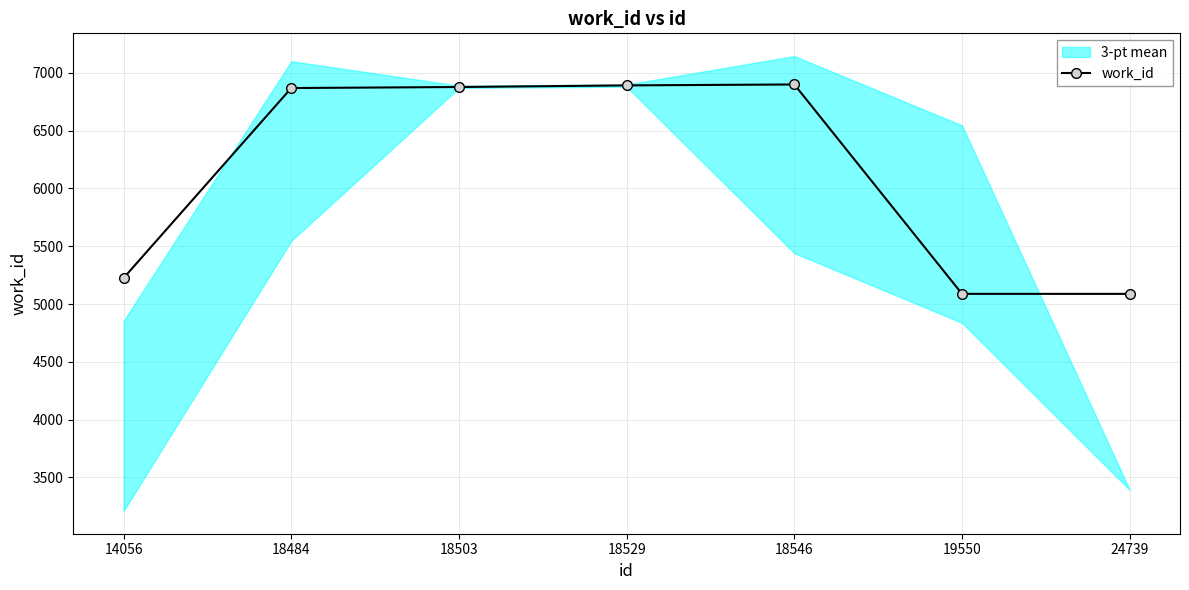

What is the change in value from 14056 to 24739?

-137